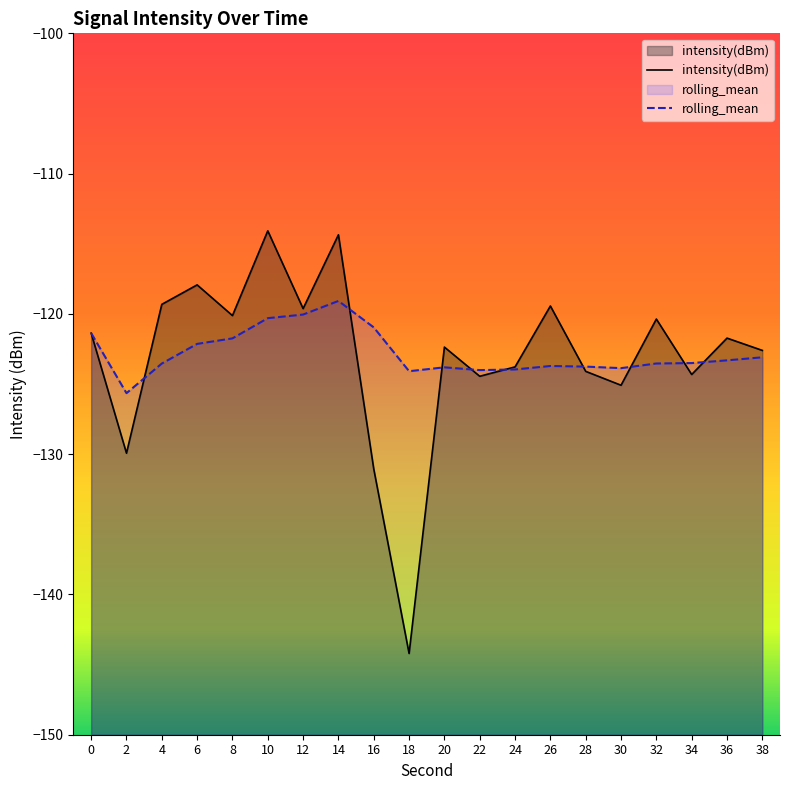

What is the highest value of the rolling_mean series?

-119.1